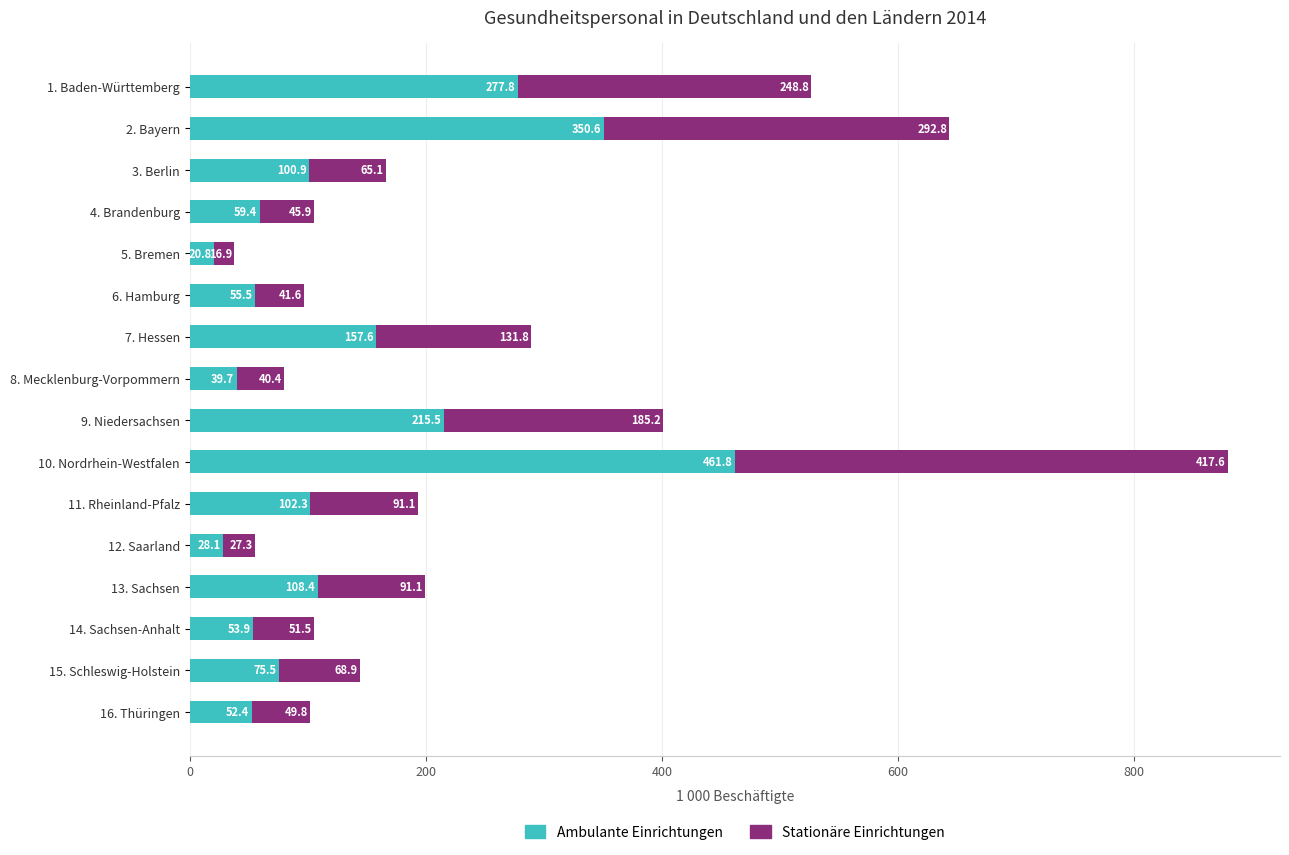

At which category is the sum across all series the highest?

10. Nordrhein-Westfalen